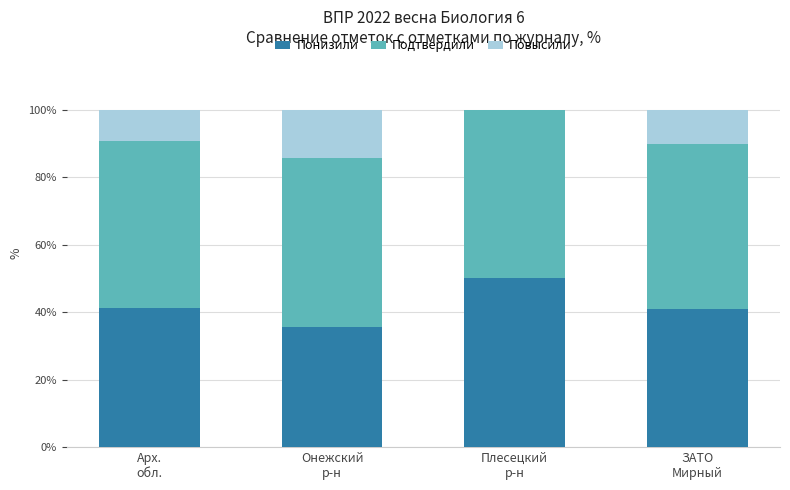

What is the highest value of the Понизили series?

50.0